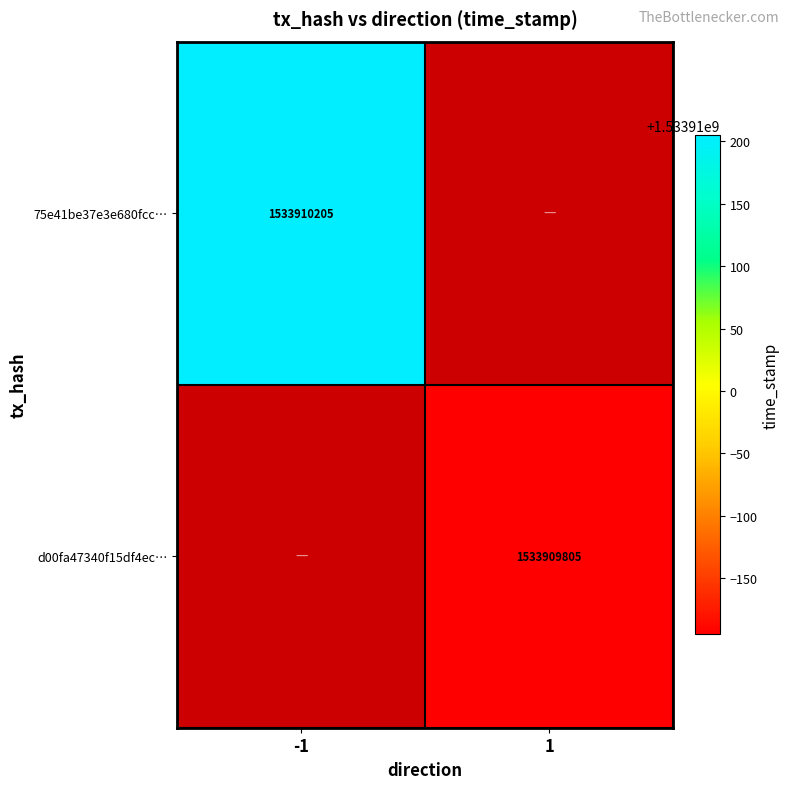

Reading right to left, extract all data points from this chart.

75e41be37e3e680fcc8d4bea2cd27e516863c69: 0	1533910205
d00fa47340f15df4ec8c9fcbd25e000d0e180a9: 1533909805	0